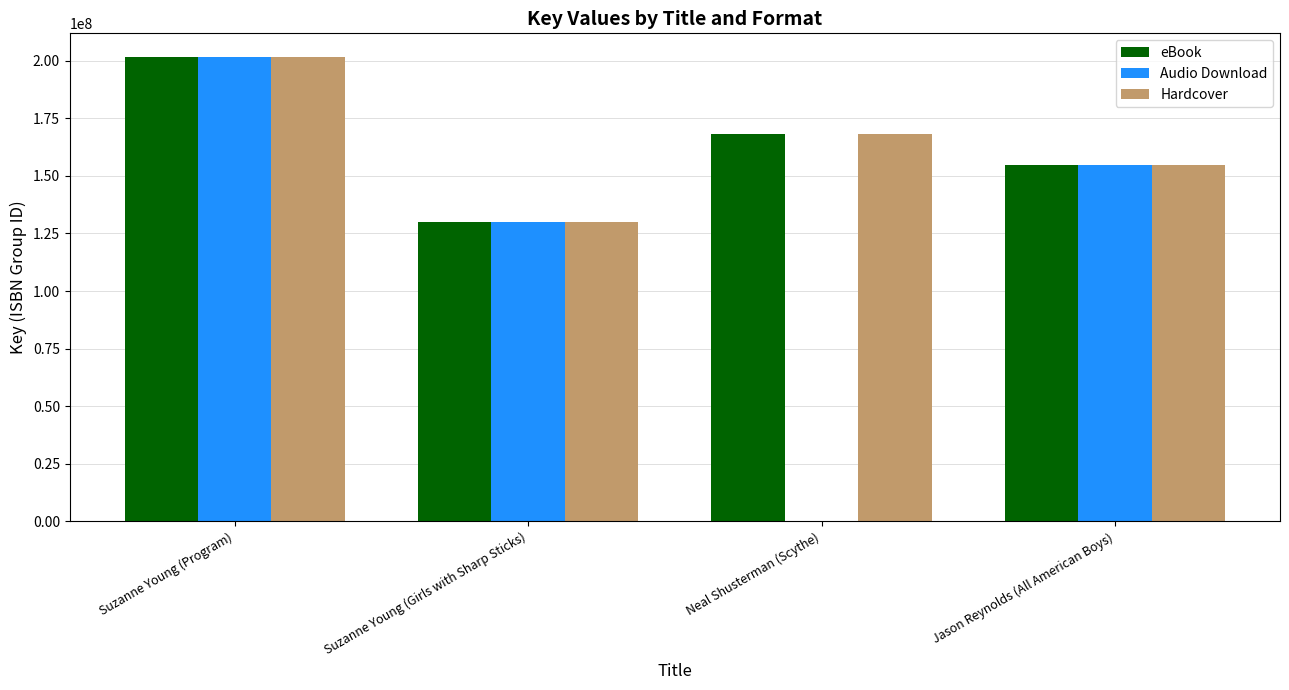

What is the maximum value for Audio Download?

201808405